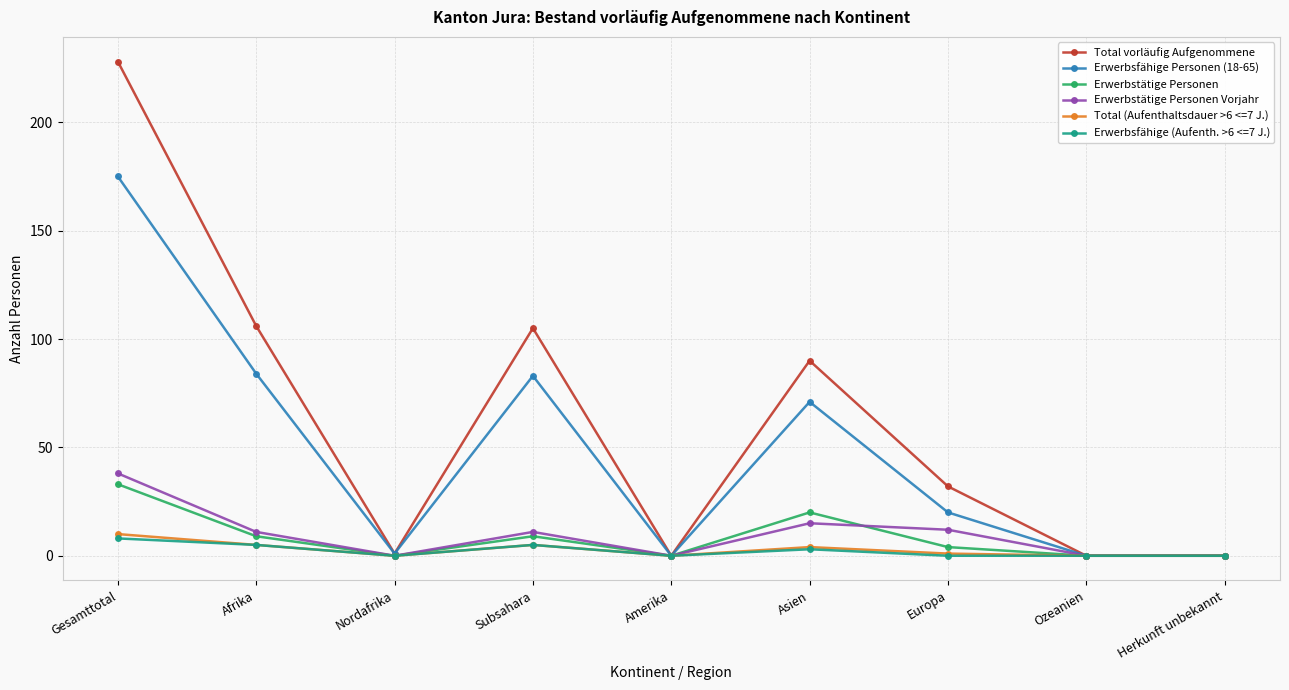

True or false: Total (Aufenthaltsdauer >6 <=7 J.) has a value of 0 at Herkunft unbekannt.

True